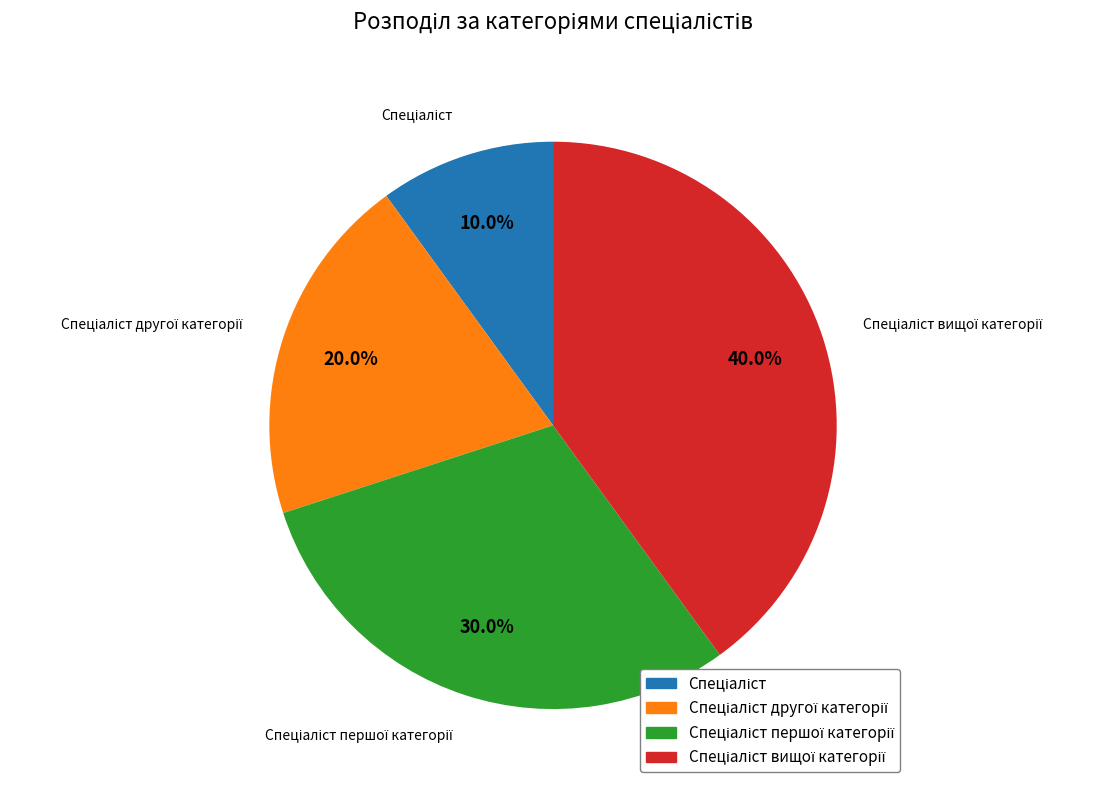

Does any single category account for the majority?

No